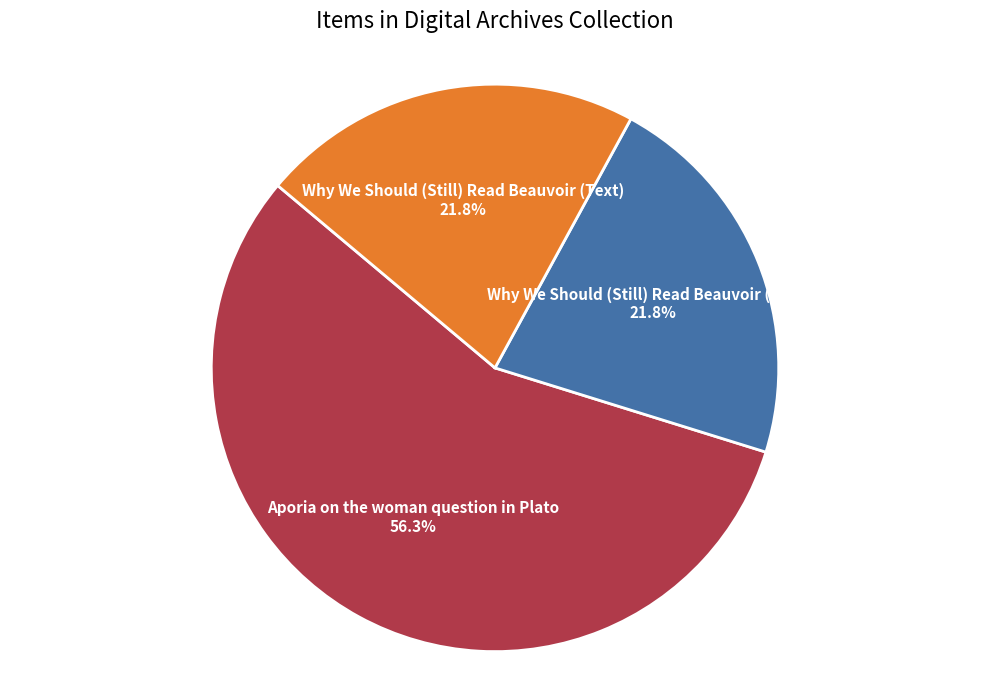

Between Aporia on the woman question in Plato and Why We Should (Still) Read Beauvoir (Text), which is larger?

Aporia on the woman question in Plato